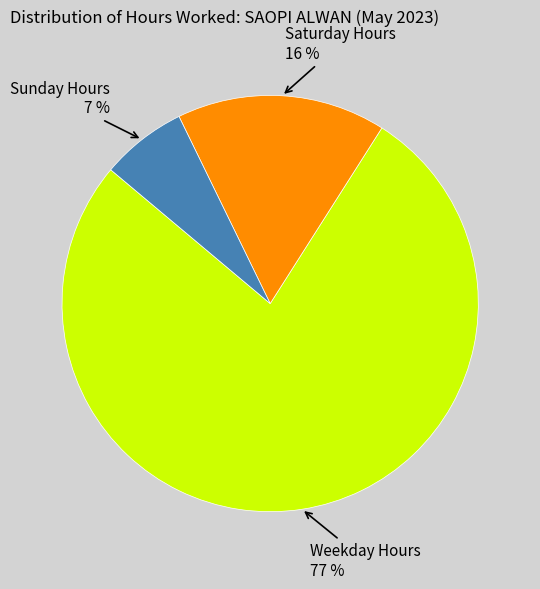

To the nearest percent, what is the difference between the largest and smallest slice percentages?

70%